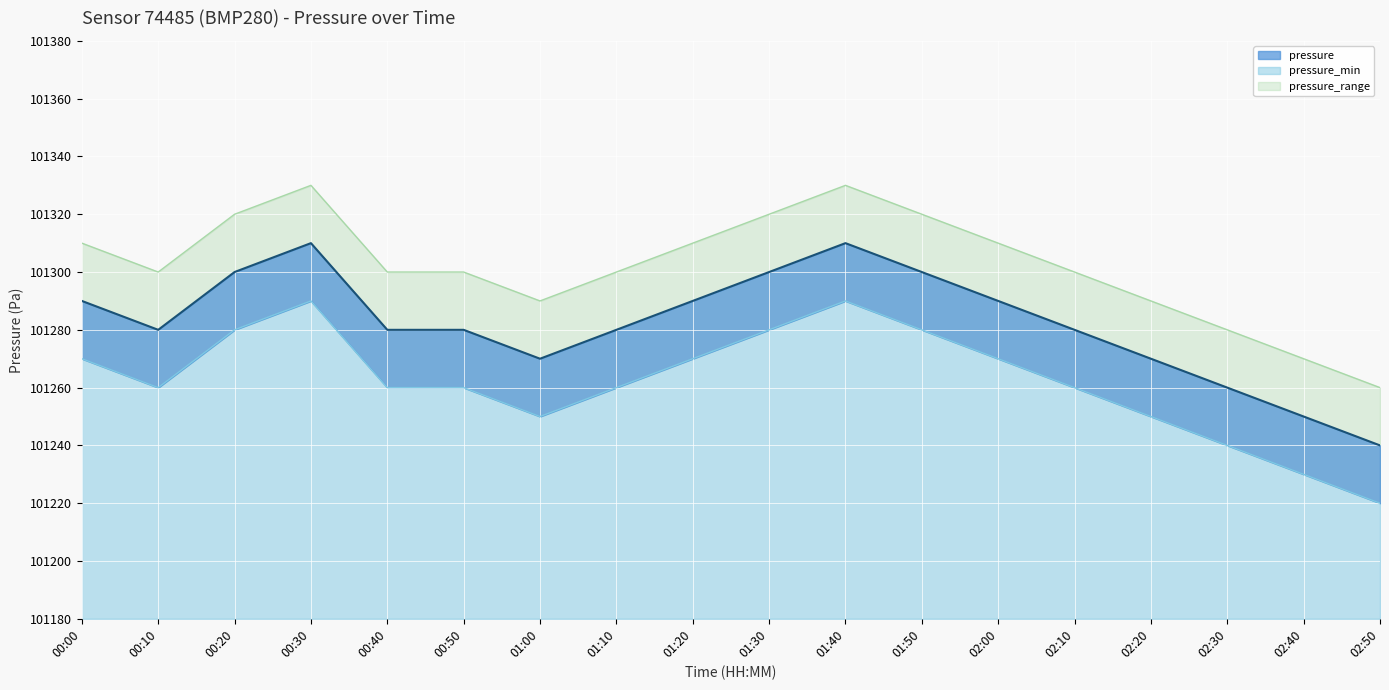

Where does the pressure series first go above 101280?

00:00